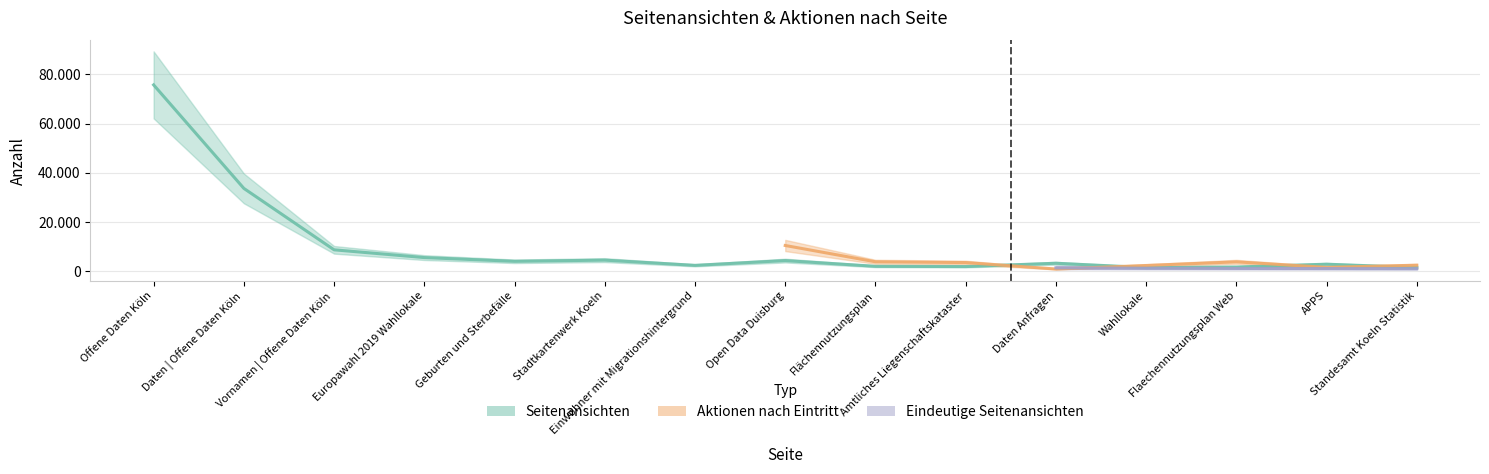

What is the difference between the highest and lowest values at Flächennutzungsplan?

2428